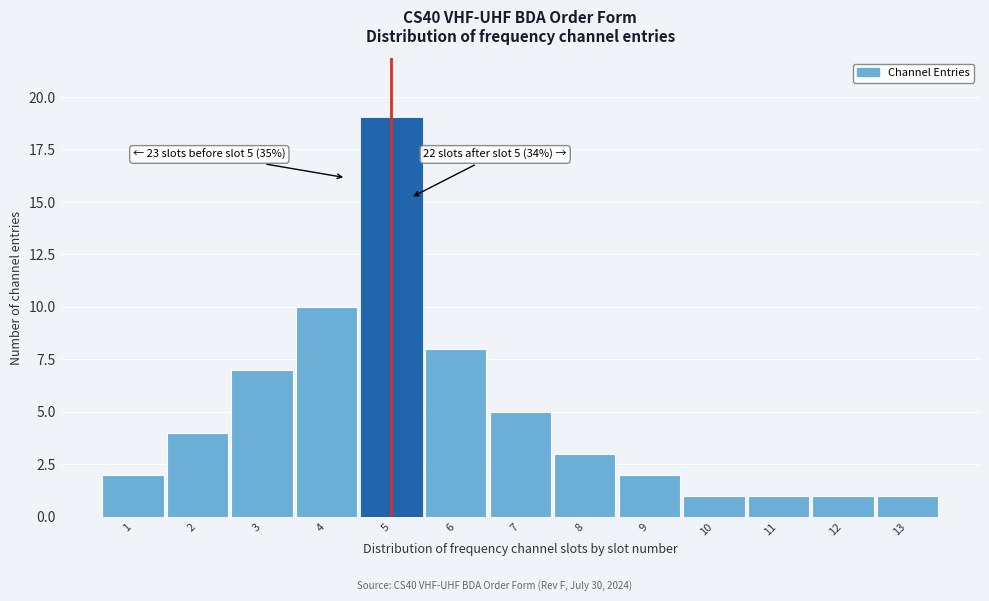

Reading left to right, what are all the values shown in this chart?

2	4	7	10	19	8	5	3	2	1	1	1	1